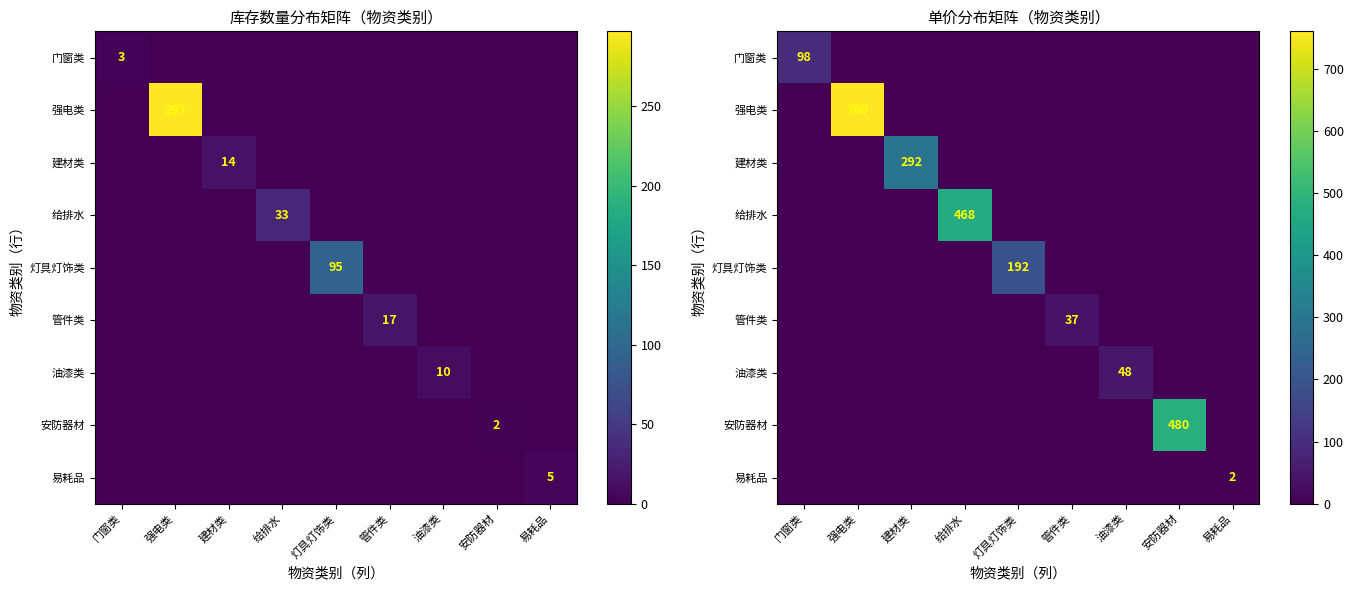

At which category is the sum across all series the highest?

强电类